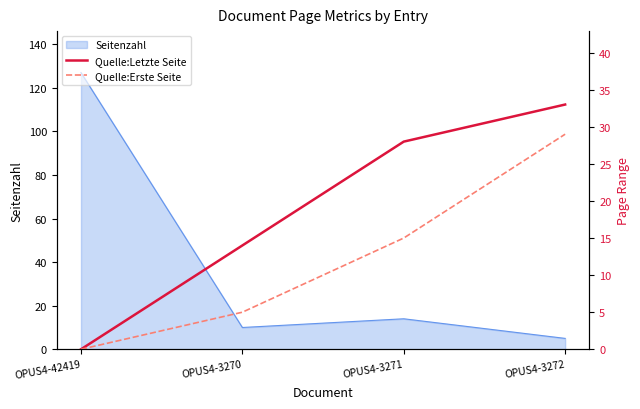

At which label does Quelle:Letzte Seite reach its peak?

OPUS4-3272